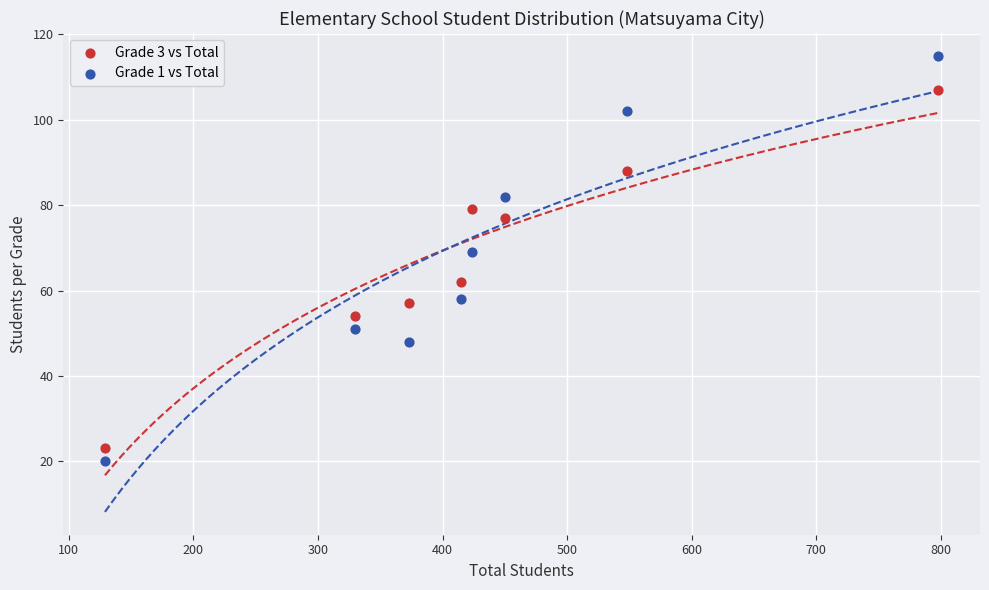

Which series contains the highest Y value?

Grade 1 vs Total